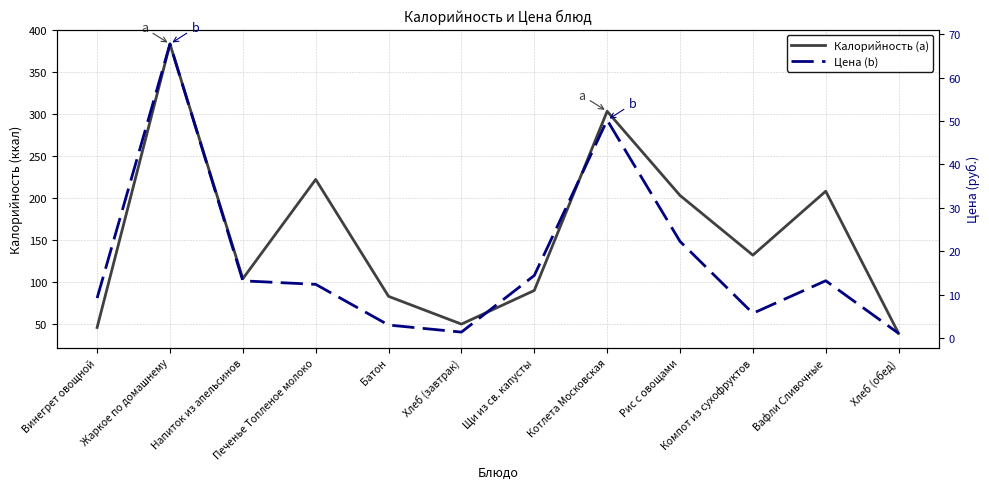

What position from the left is Рис с овощами?

9